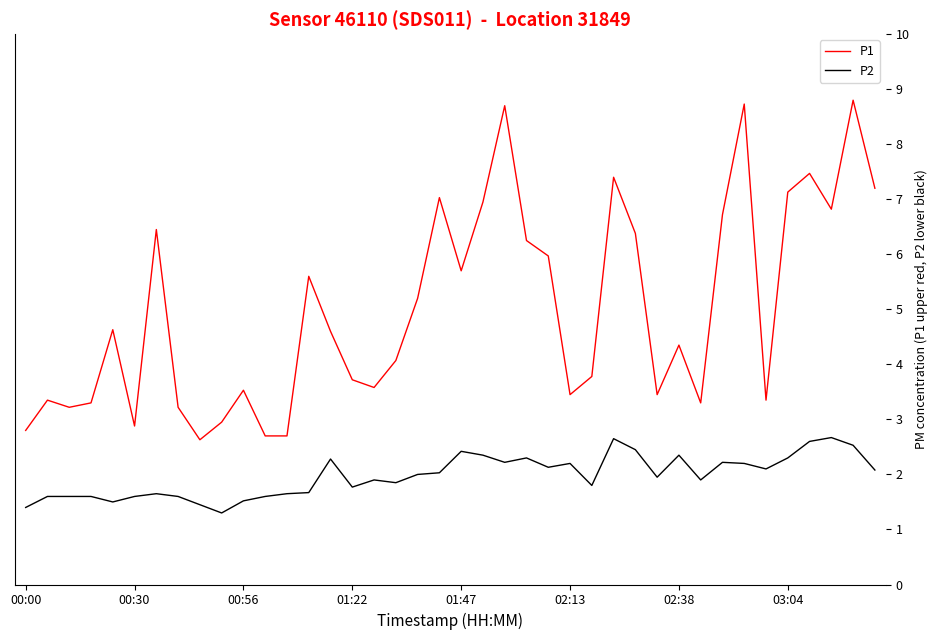

Which series has the largest range (max minus min)?

P1